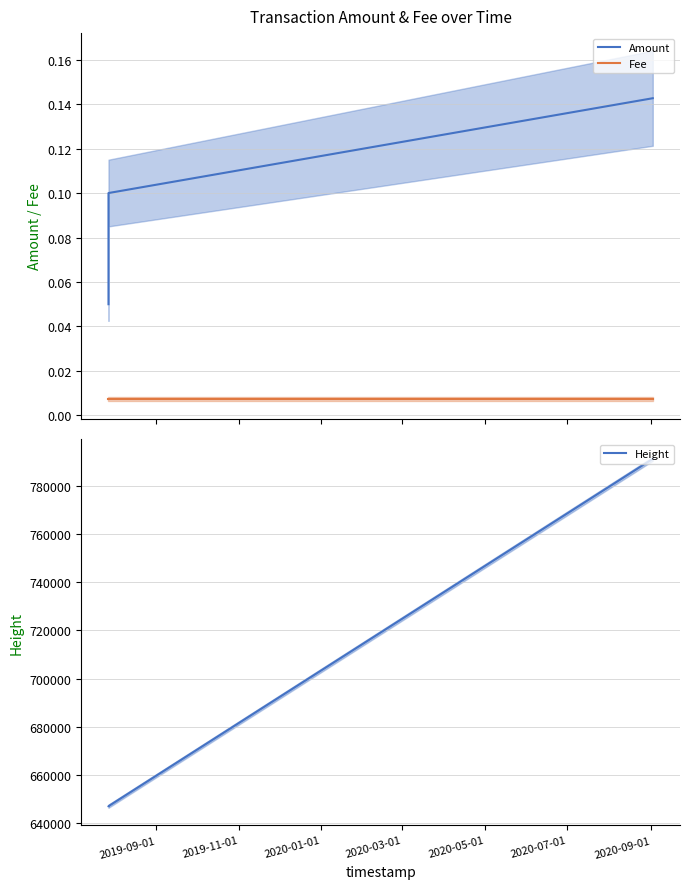

What is the highest value of the Height series?

791161